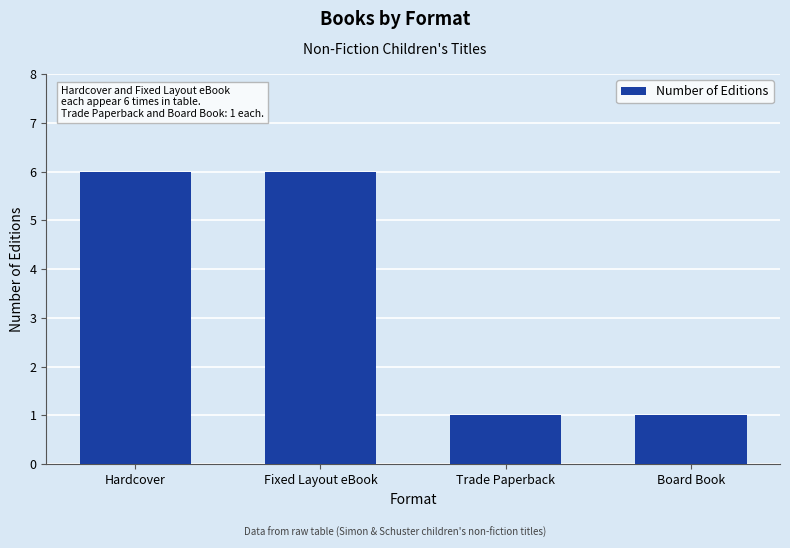

True or false: the data shows 6 at Hardcover.

True